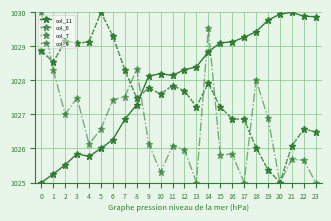

What is the difference between the maximum and minimum values in the col_11 series?

5.0